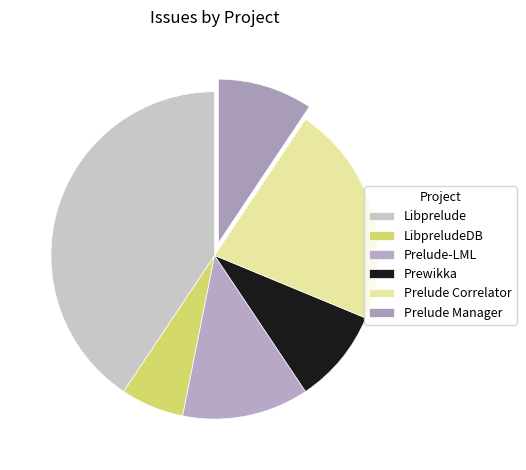

To the nearest percent, what is the combined percentage of Prelude Correlator and LibpreludeDB?

28%